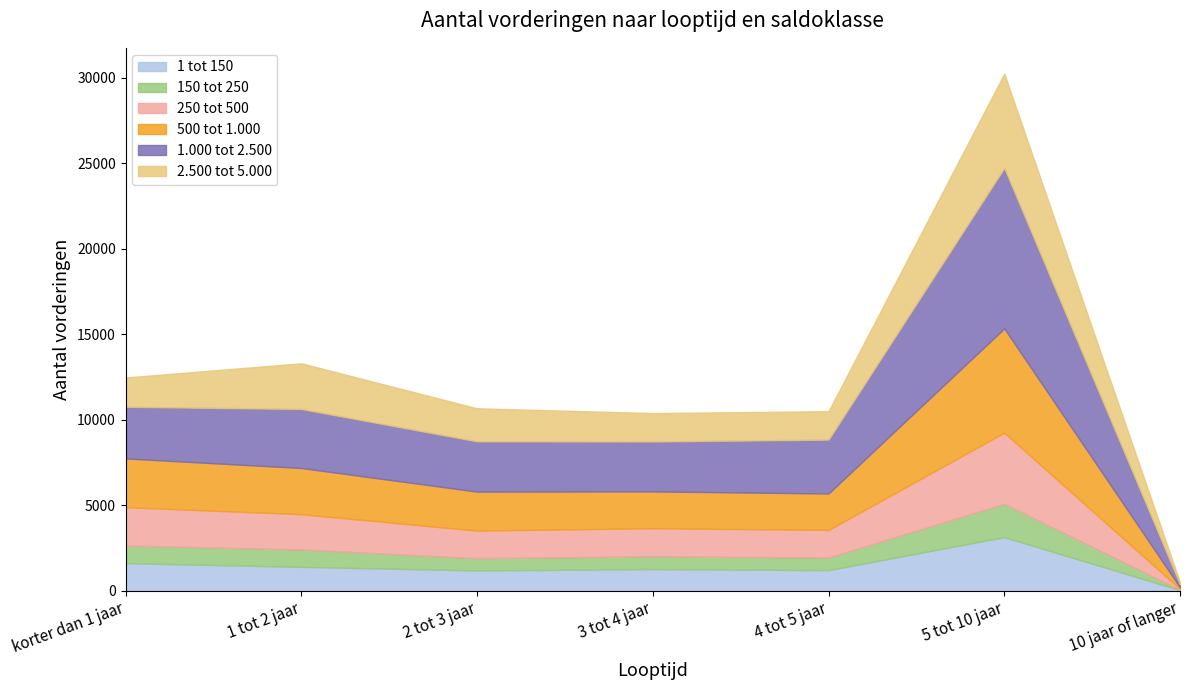

True or false: 1 tot 150 and 150 tot 250 intersect in this chart.

False